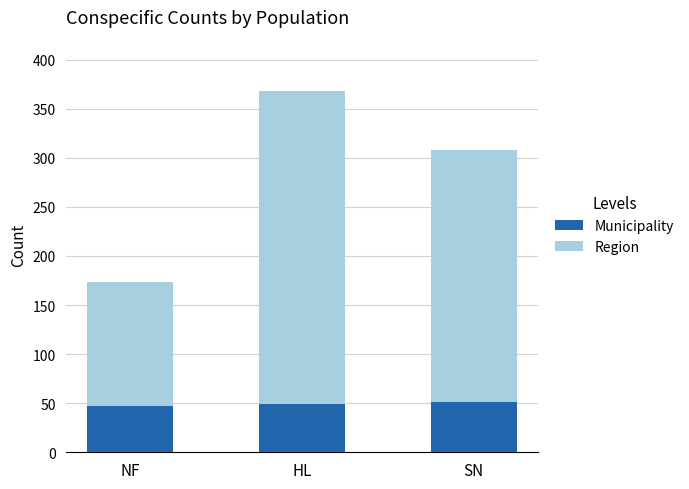

The value of Municipality at SN is 32. True or false?

False